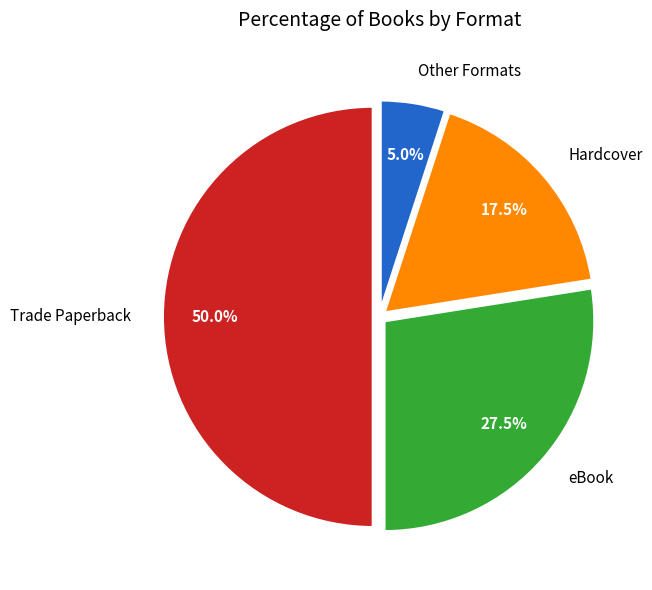

What is the ratio of the value at Hardcover to the value at eBook?

0.6